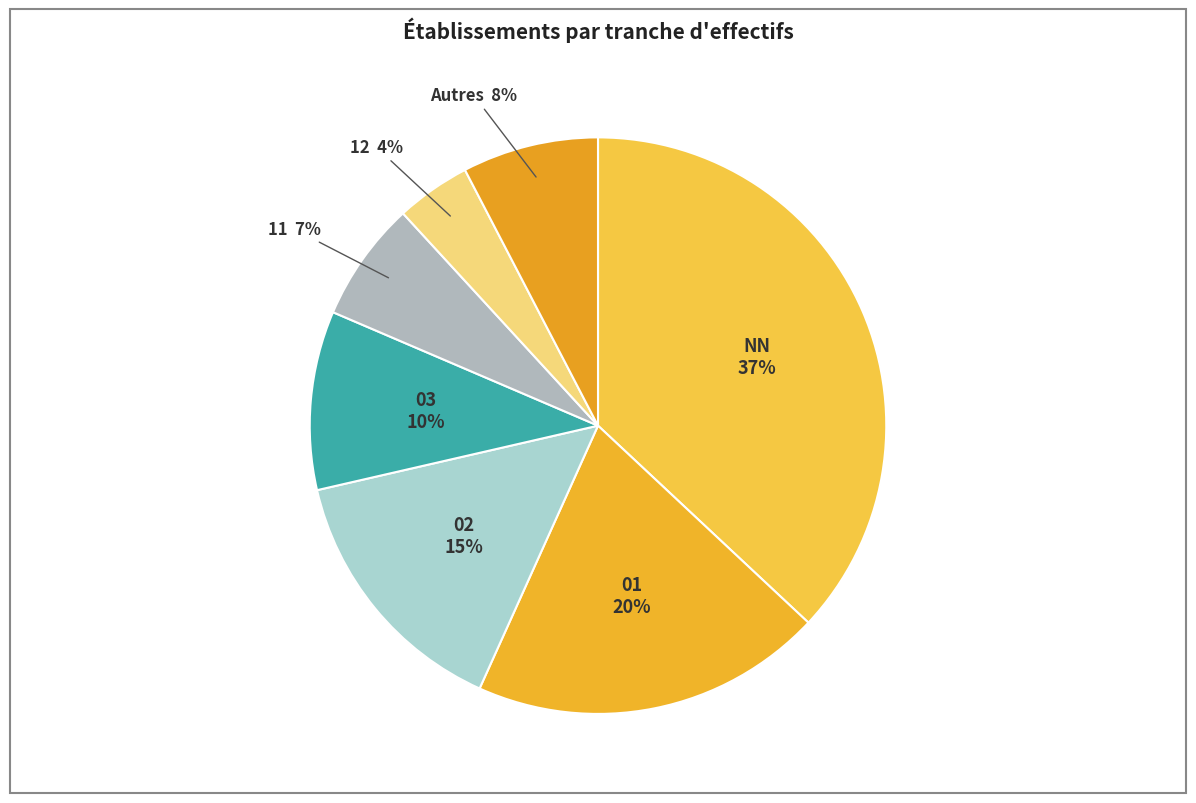

Is there a majority slice in this chart?

No